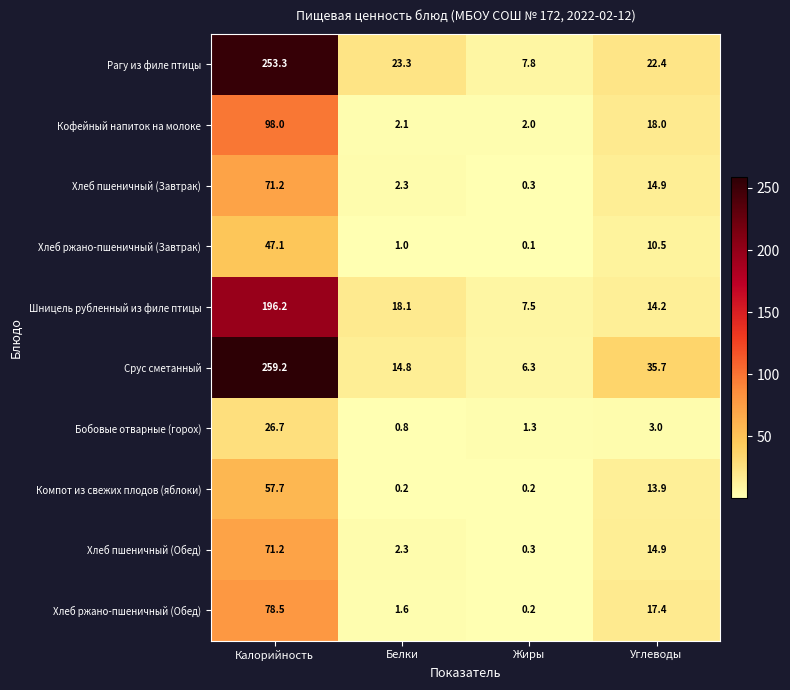

At how many categories does at least one series exceed 9?

3